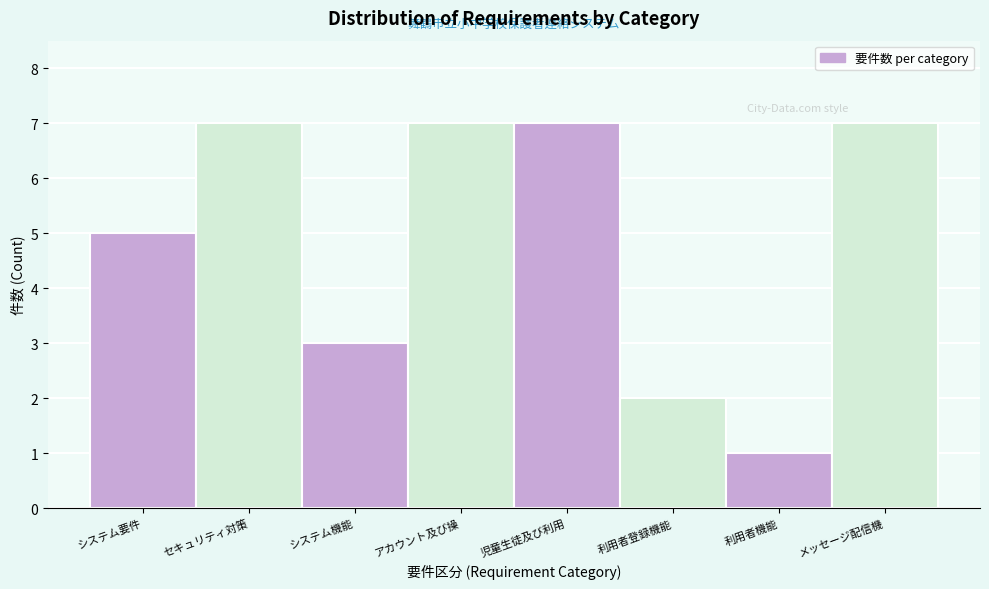

Reading left to right, transcribe all the data shown in this chart.

システム要件=5	セキュリティ対策=7	システム機能=3	アカウント及び操=7	児童生徒及び利用=7	利用者登録機能=2	利用者機能=1	メッセージ配信機=7